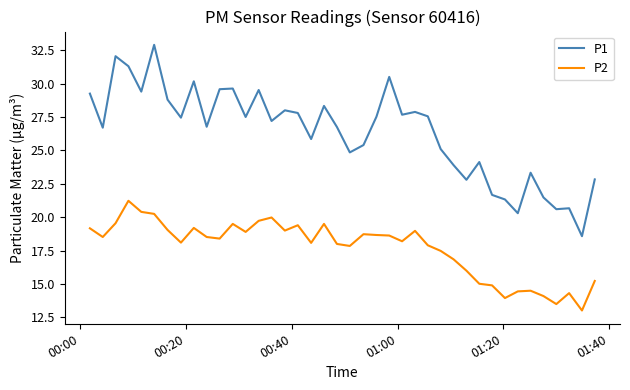

True or false: P2 and P1 intersect in this chart.

False